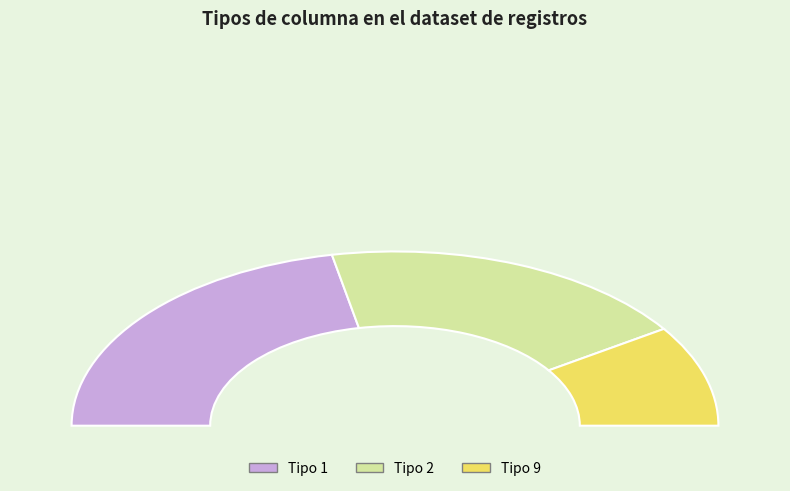

True or false: 9 accounts for 10% of the total.

False